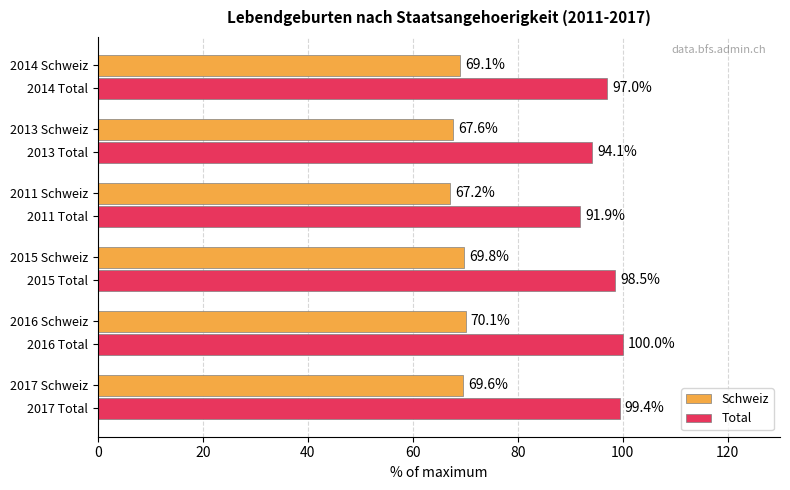

At which category does the chart reach its peak across all series?

2016 Total